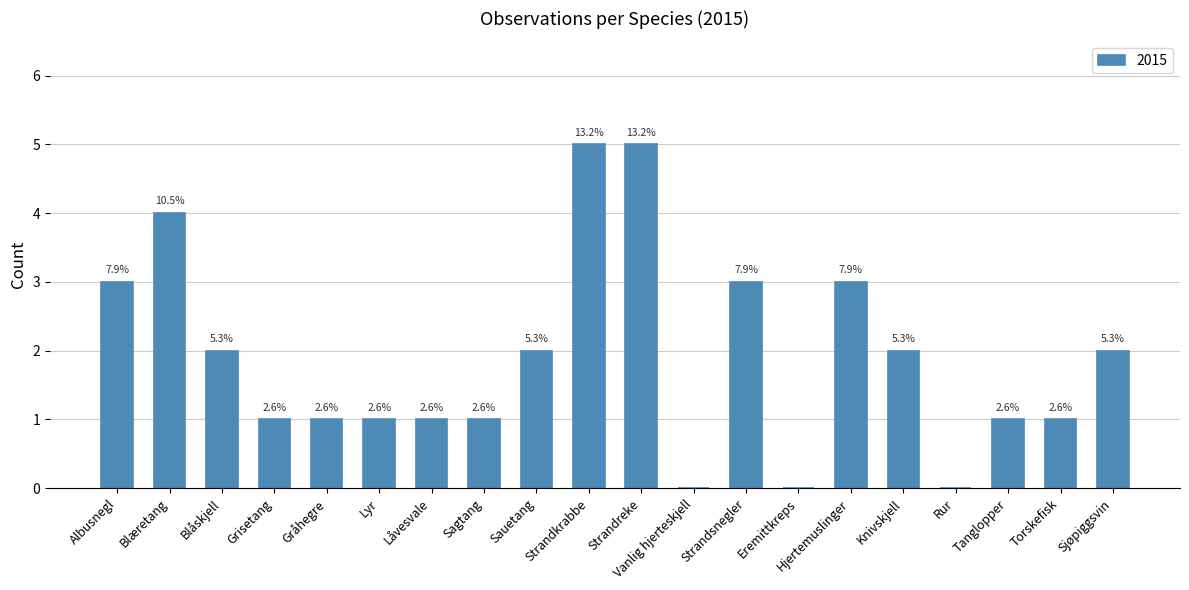

How many categories are shown in the chart?

20